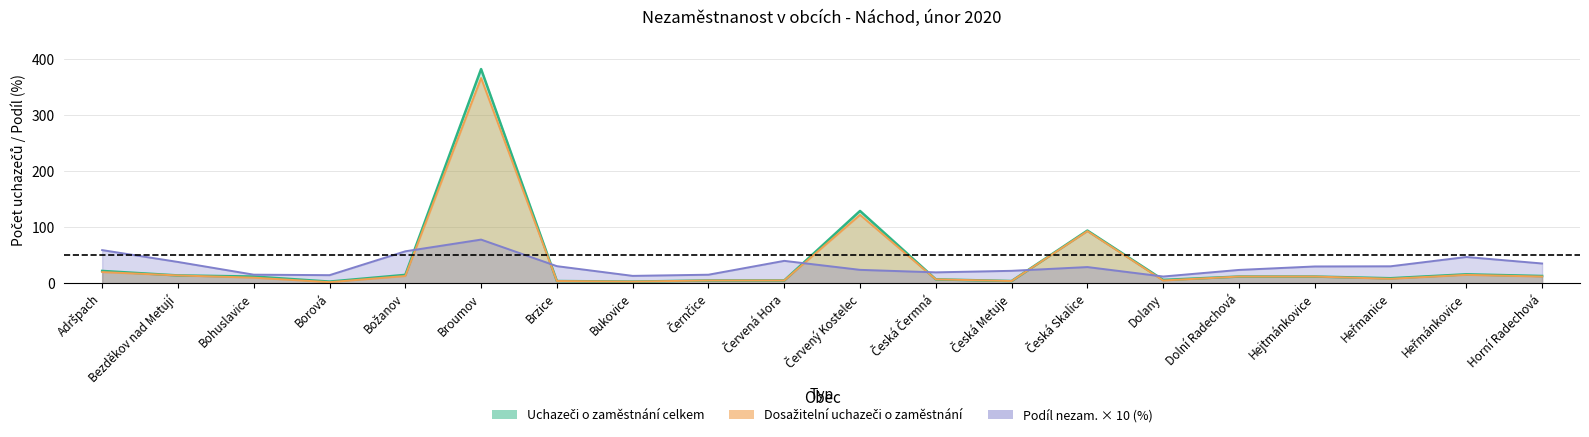

Is it true that Dosažitelní uchazeči o zaměstnání equals 2.6 at Borová?

False